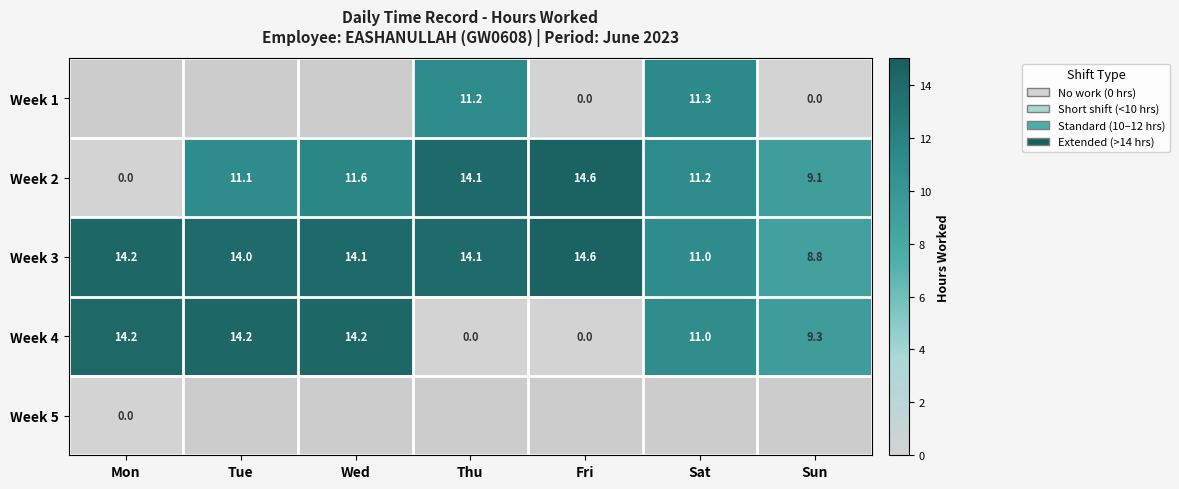

Is the value of Week 4 at Sat greater than the value of Week 3 at Thu?

No